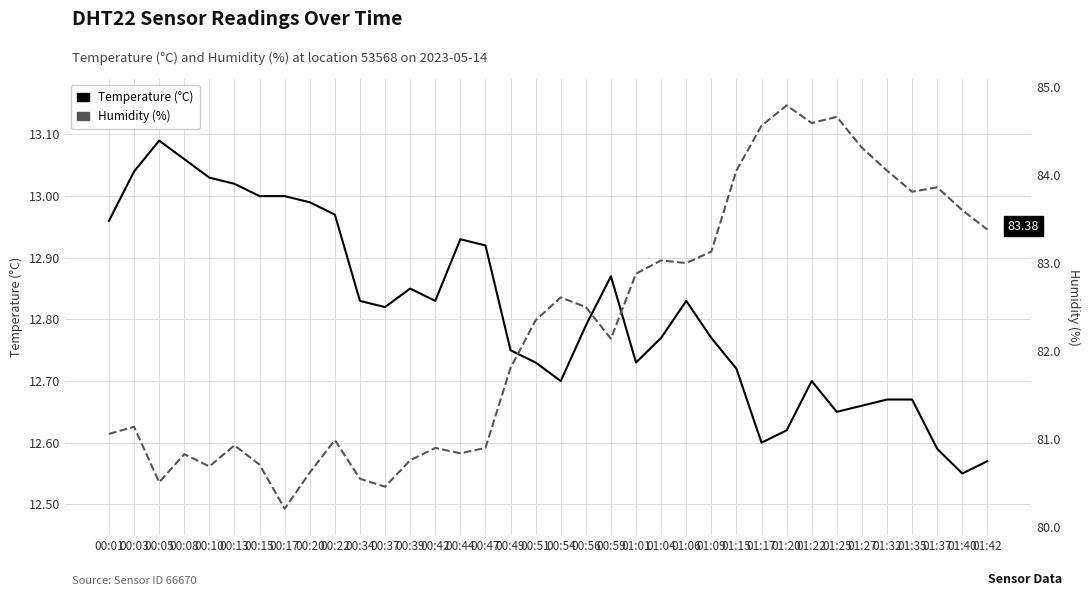

True or false: Humidity (%) has more than 0 interior local peaks.

True